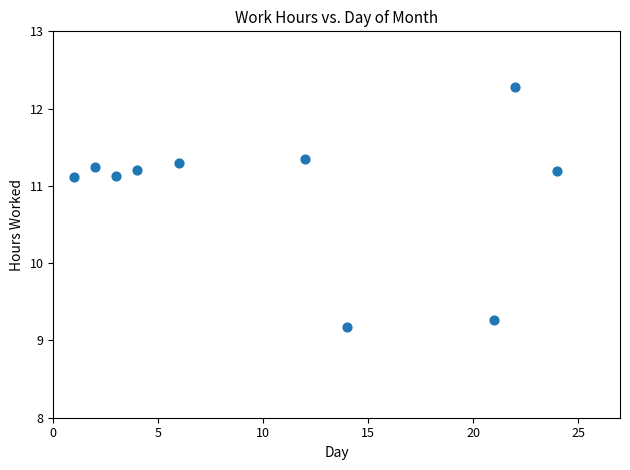

What Y value in the scatter plot is closest to 10?

9.3